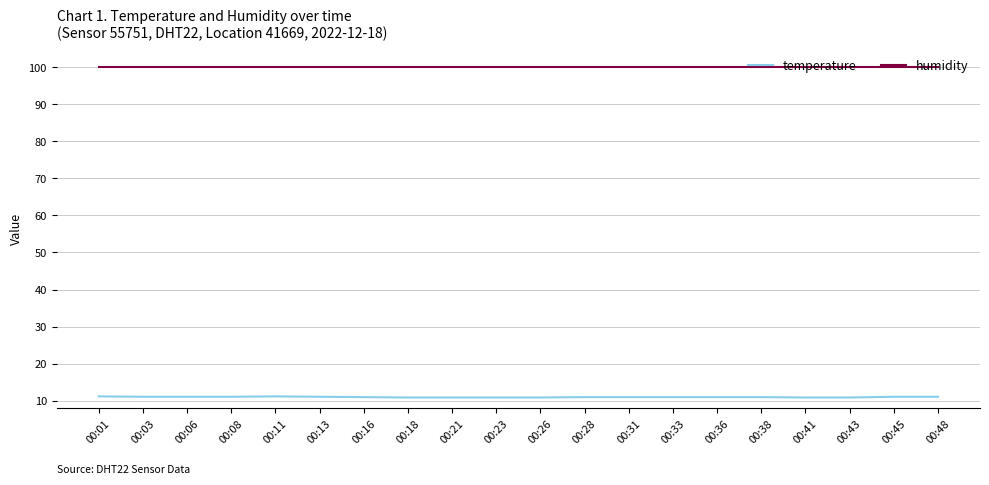

What is the difference between the highest and lowest values at 00:06?

88.8